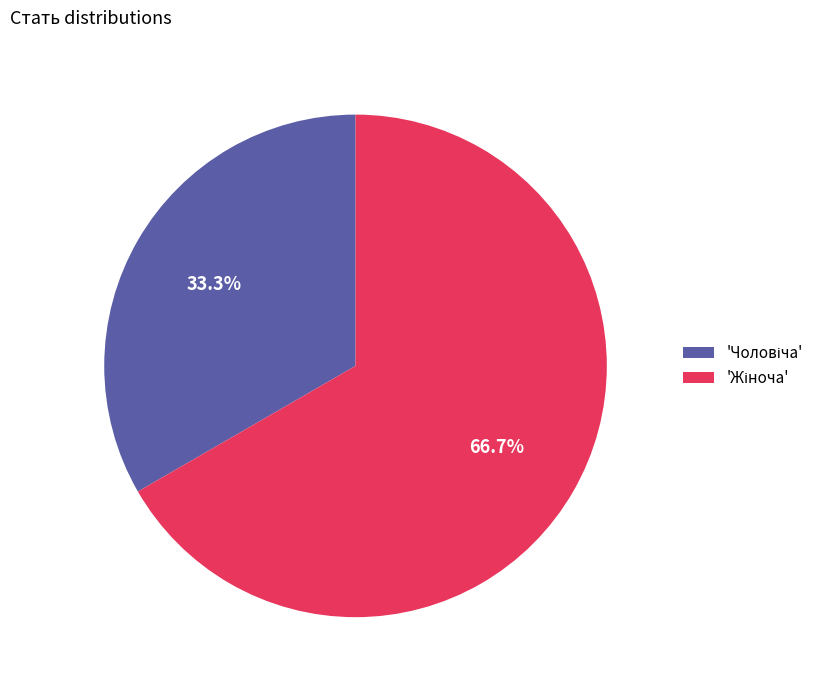

Is there any slice that represents more than half of the pie?

Yes